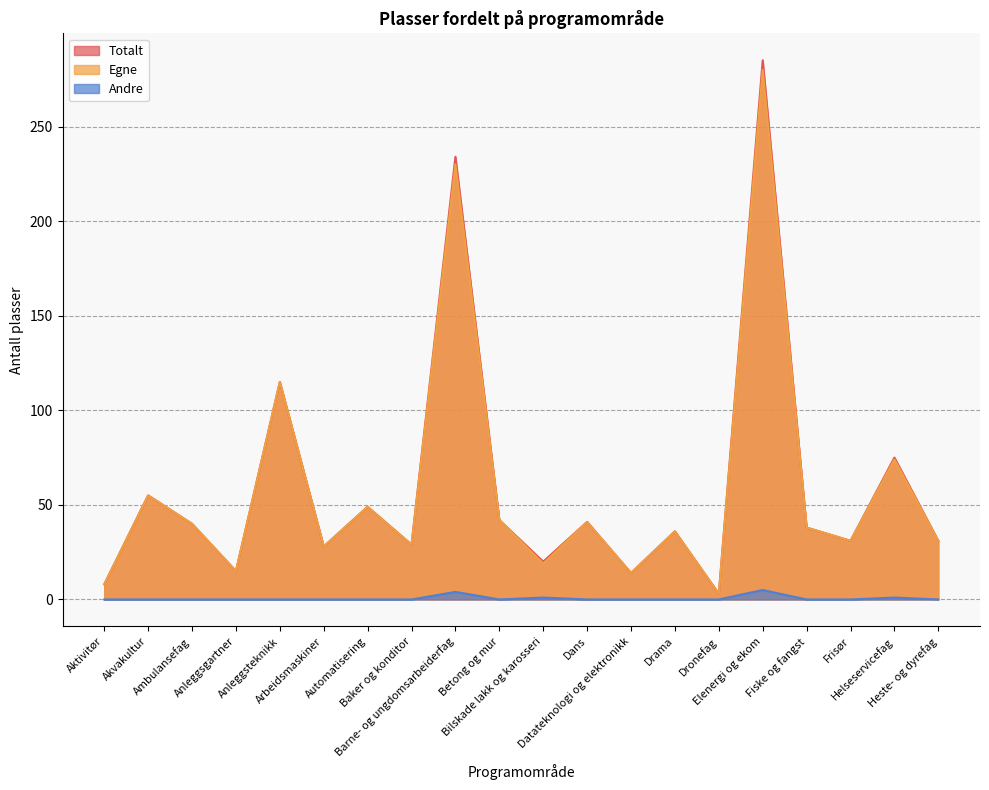

How many data points in Egne are less than 38?

10